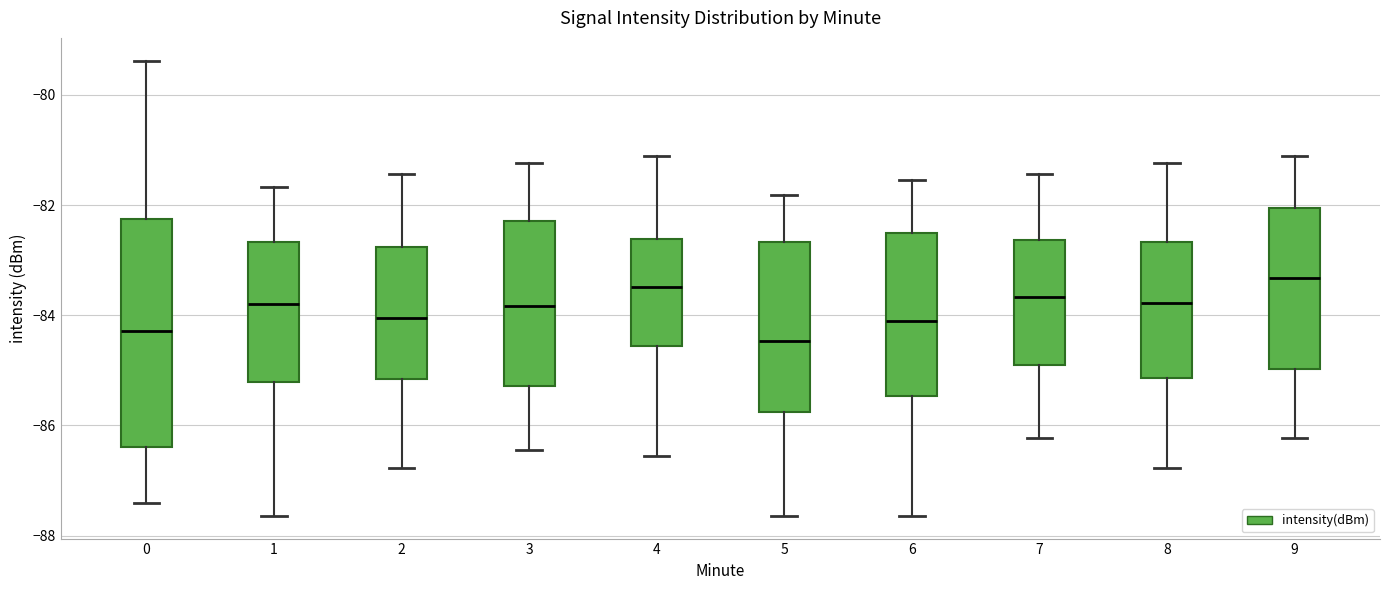

Comparing the boxes themselves (not the whiskers), which one is the tallest?

0